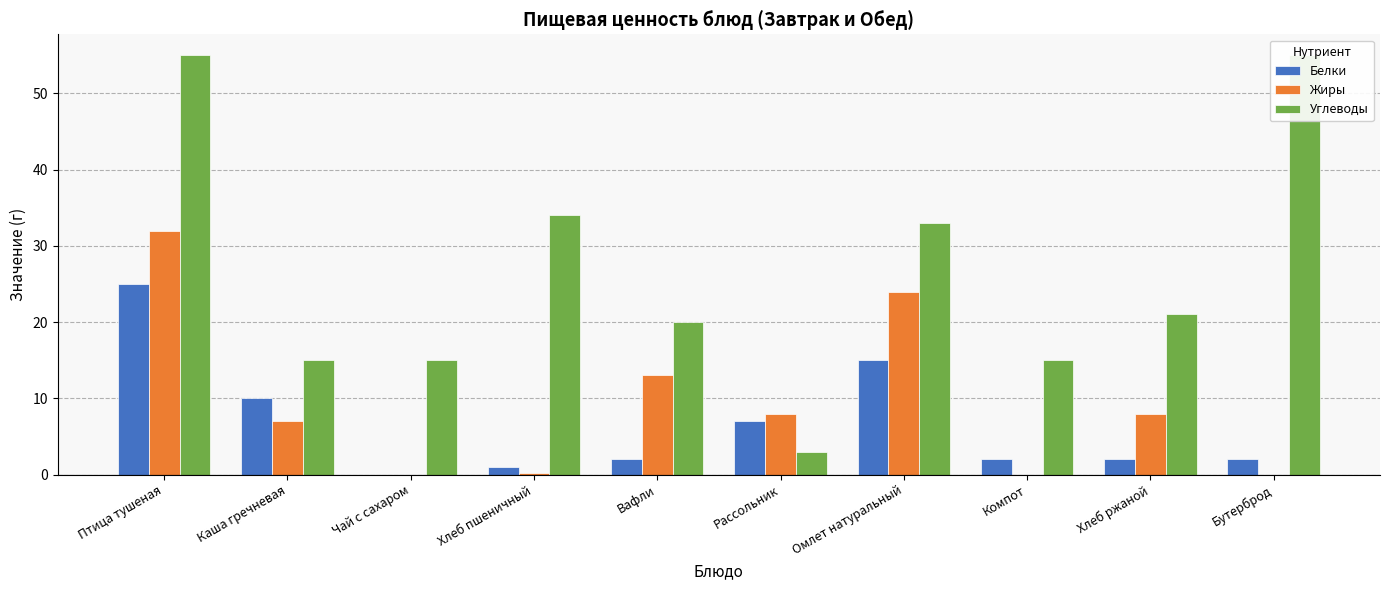

How many values in the Углеводы series exceed 21?

4